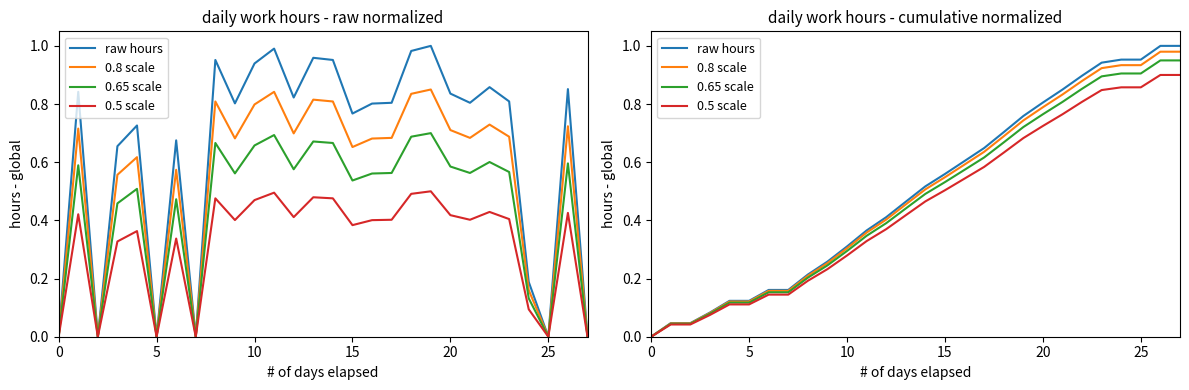

Which series has the widest spread of values?

raw hours